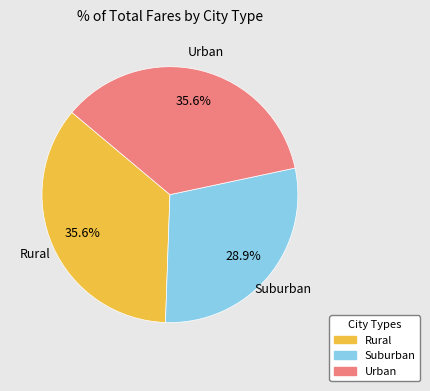

Is there any slice that represents more than half of the pie?

No